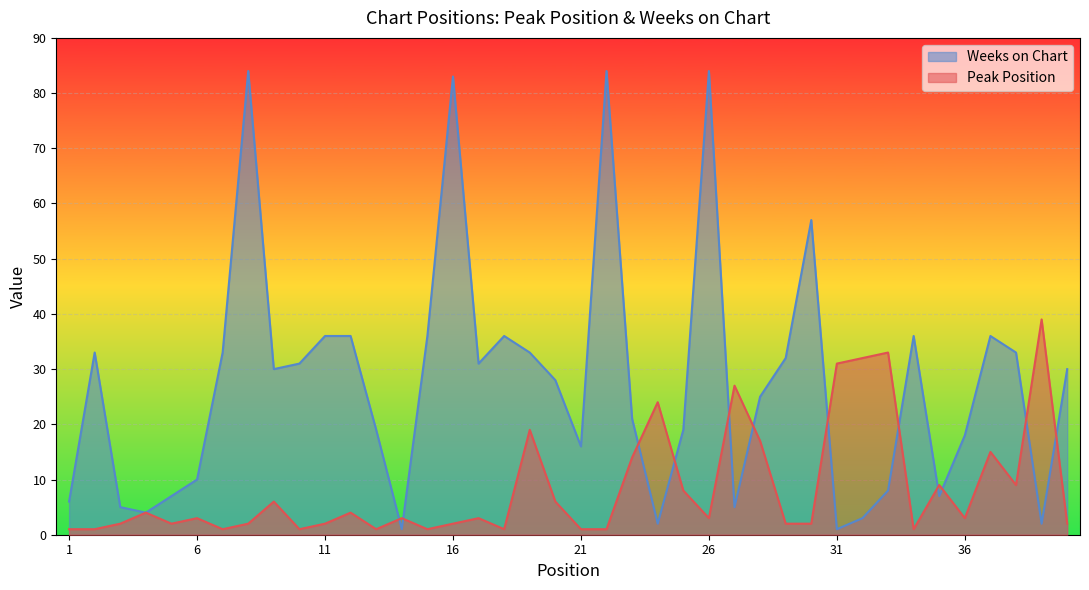

The value of Weeks on Chart at 12 is 36. True or false?

True